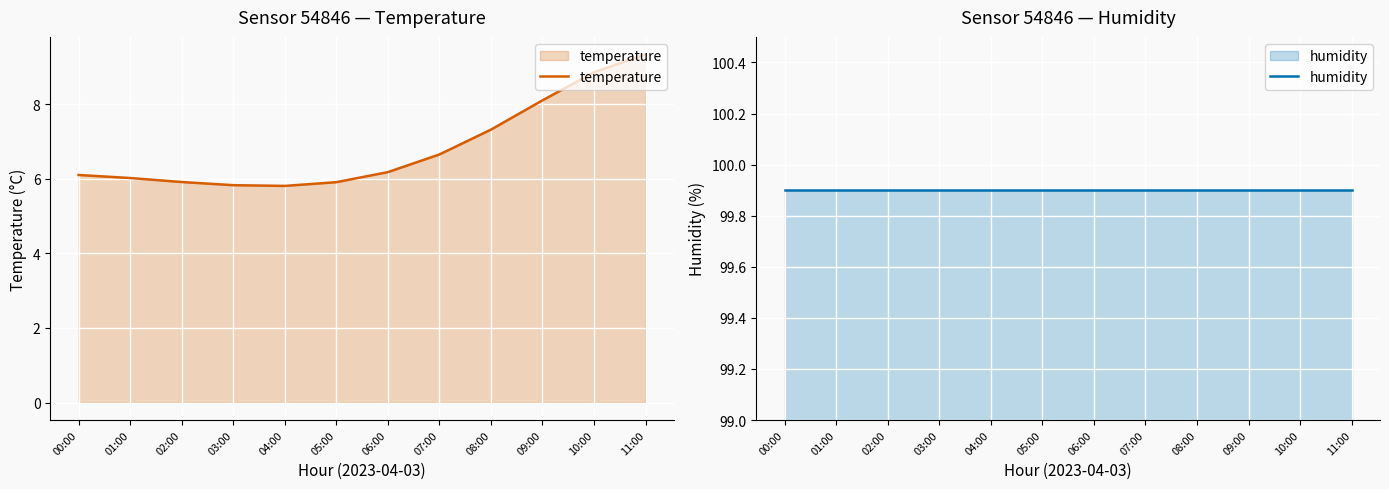

True or false: temperature and humidity intersect in this chart.

False